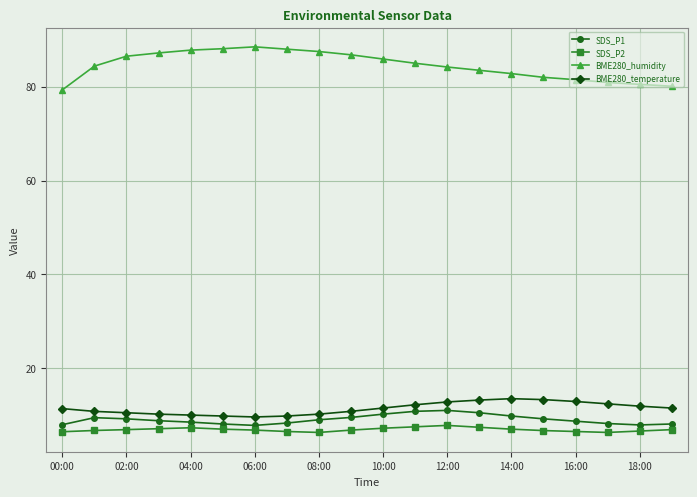

What is the value of the SDS_P2 point at the 7th from the left?

6.8